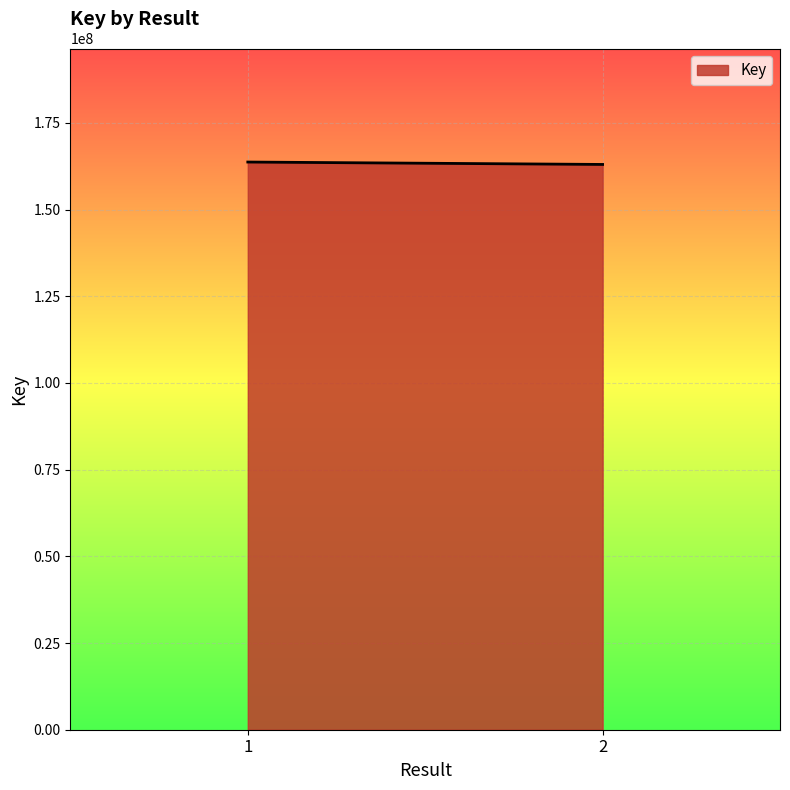

Which category has the lowest value across all series?

2